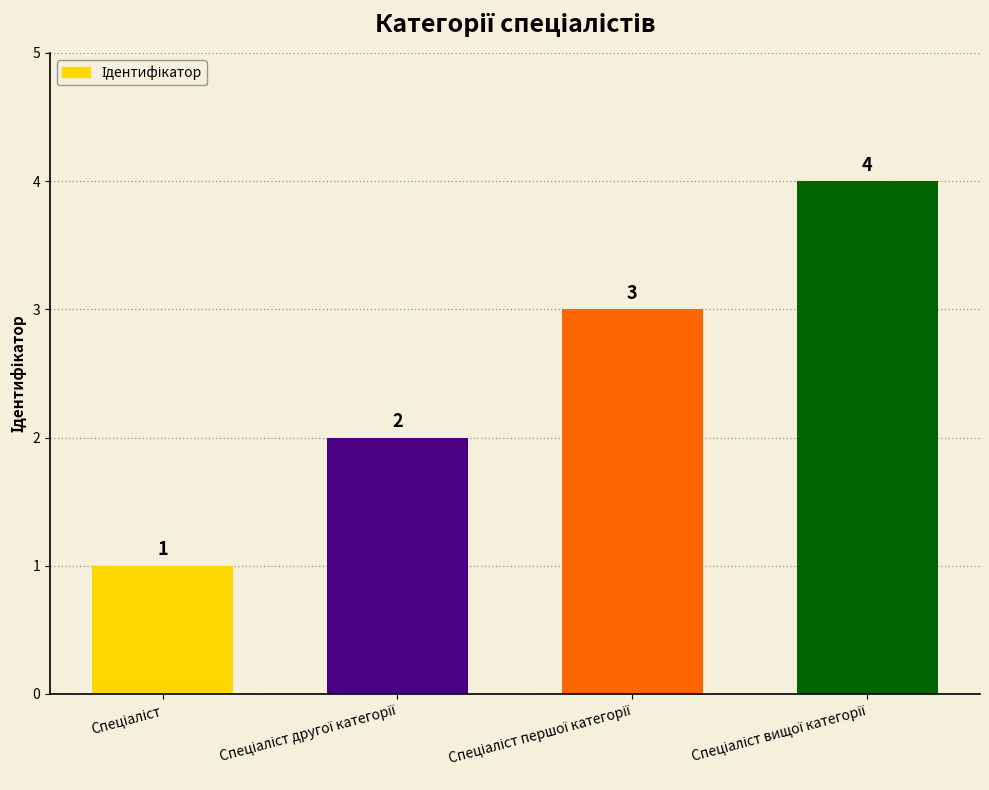

Count the values in the range 2 to 4.

3